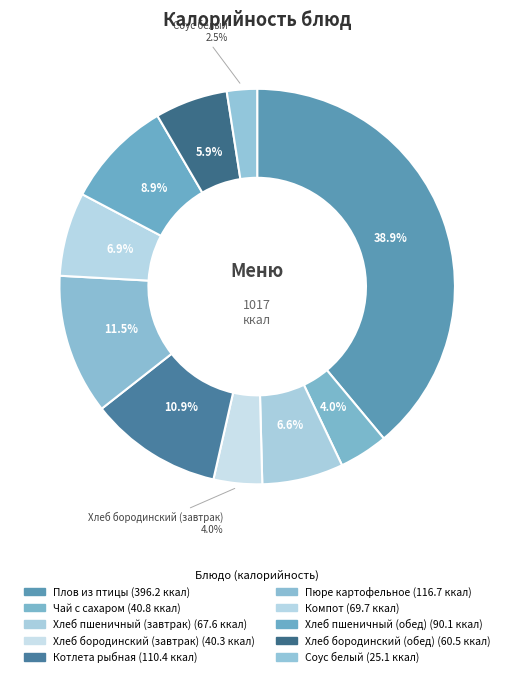

How many segments does this pie chart have?

10